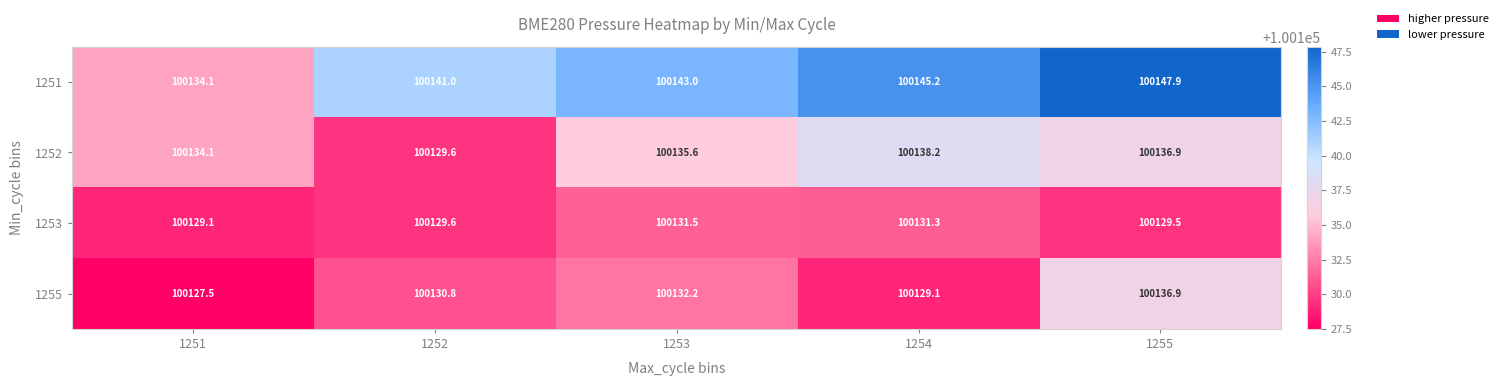

True or false: 1255 has a value of 100129.1 at 1254.

True